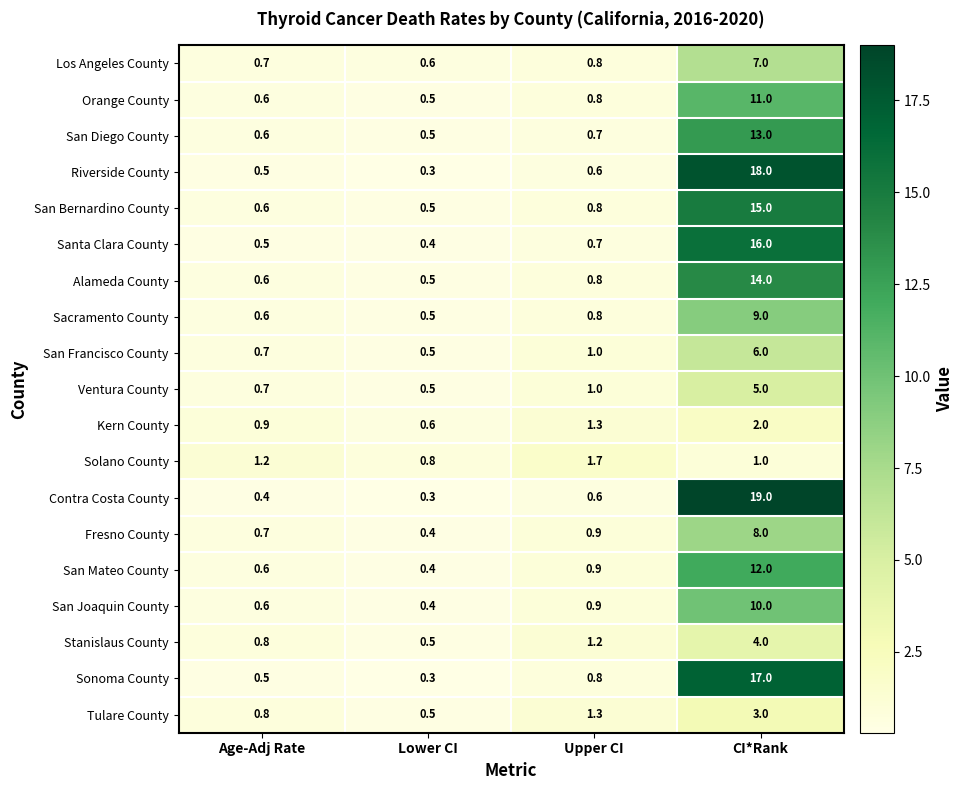

At which category is the sum across all series the highest?

CI*Rank